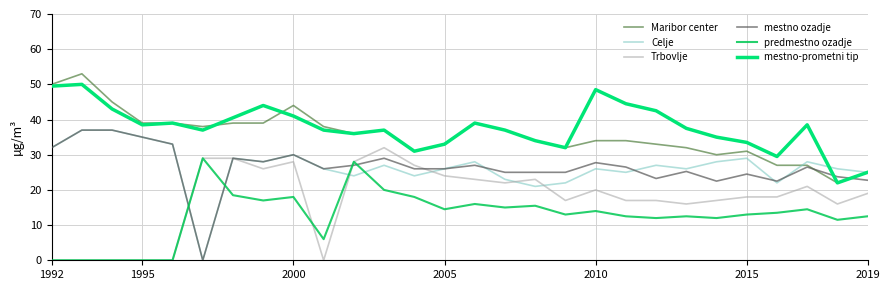

True or false: Trbovlje and Maribor center cross at least once.

False